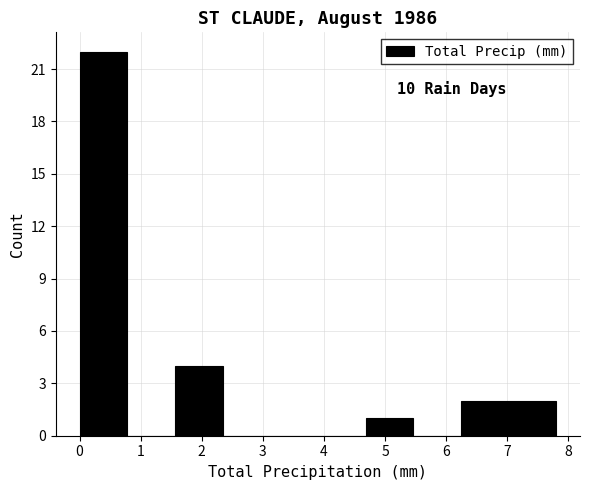

Over which range of the x-axis is the bar tallest?

0.00 to 0.78